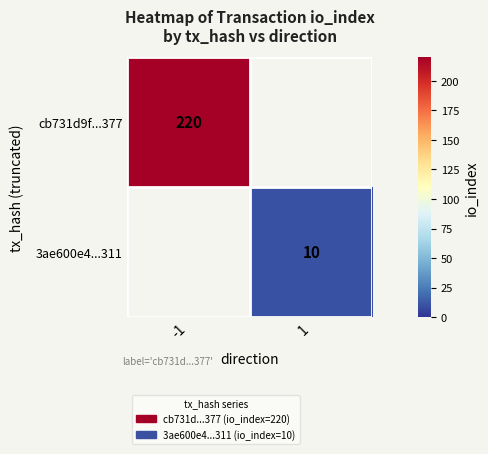

The value of cb731d9f...377 at -1 is 303. True or false?

False